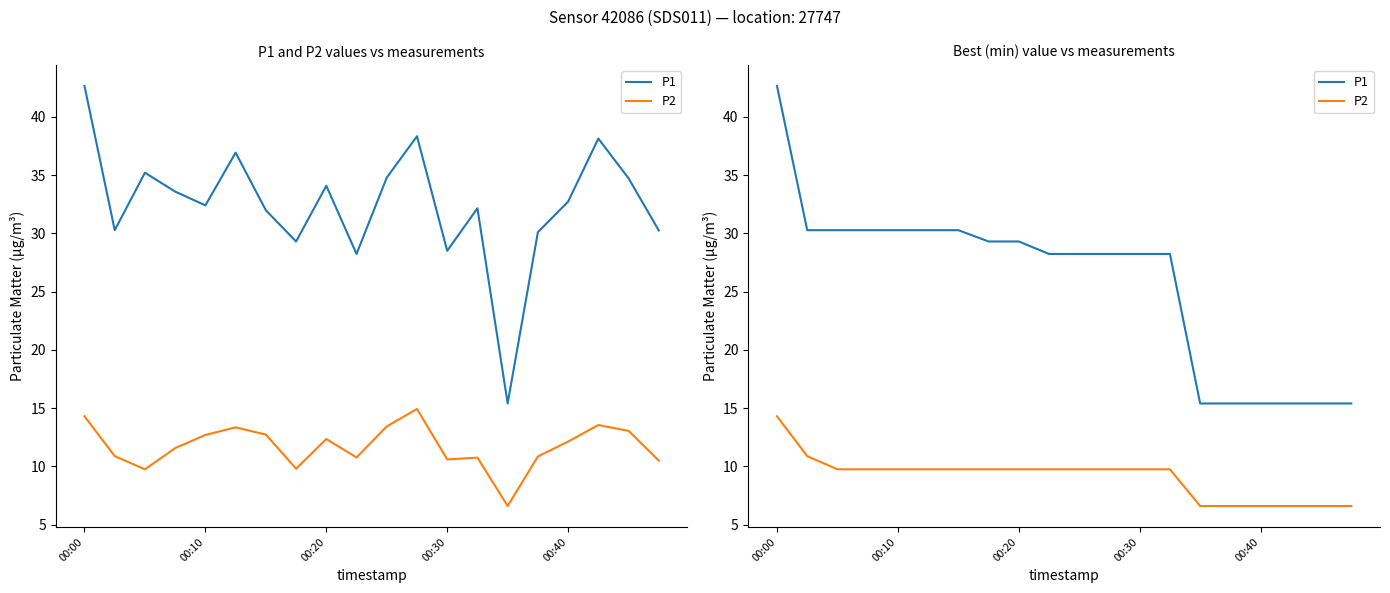

True or false: P1 has a value of 42.1 at 00:20.

False